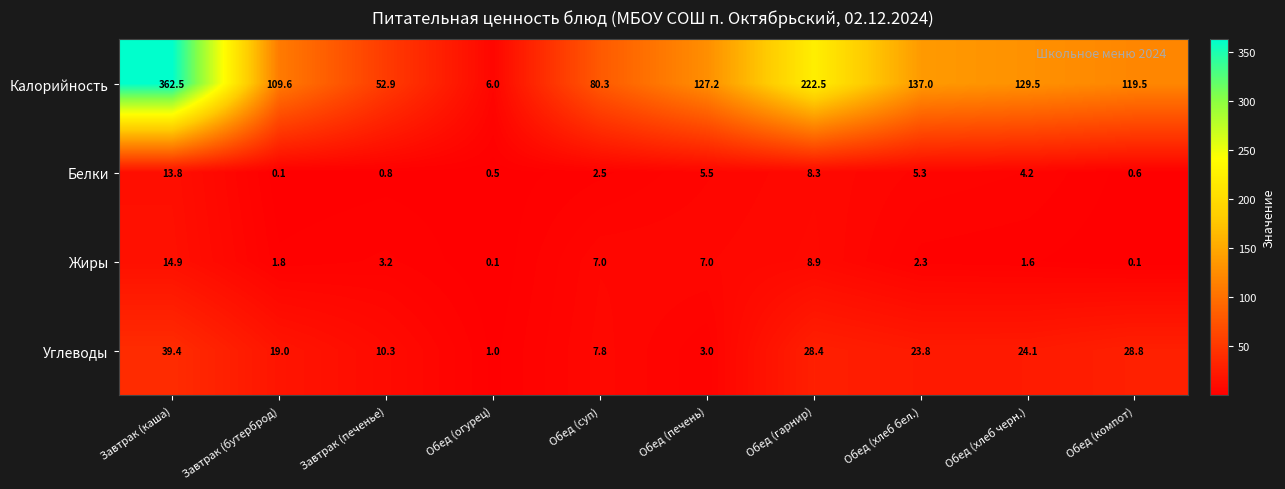

Which series has the largest total across all categories?

Калорийность